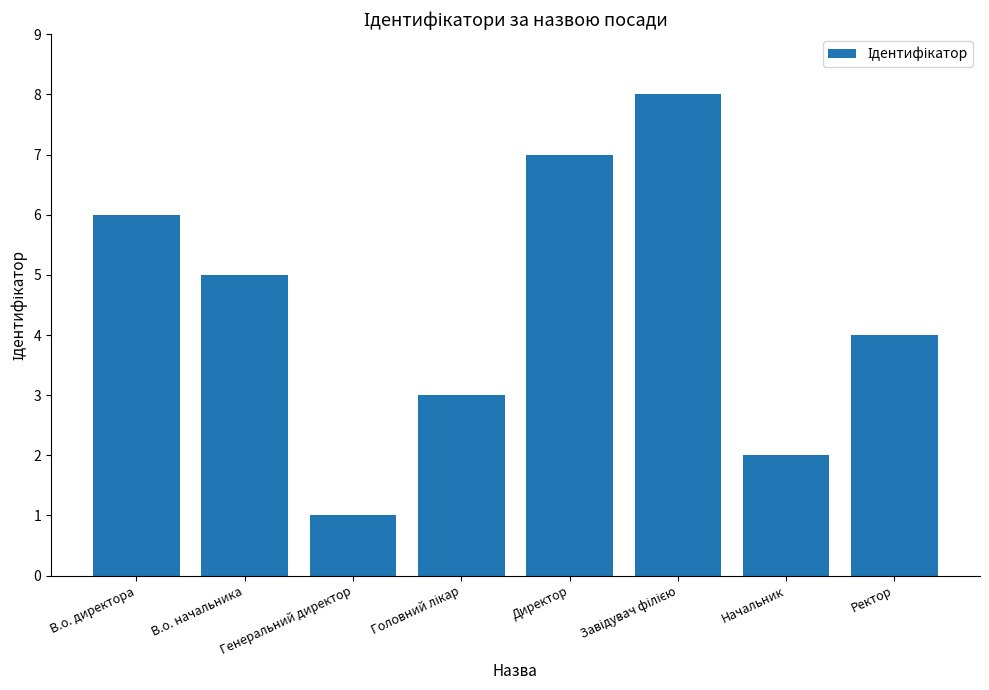

True or false: the data shows 7 at Директор.

True